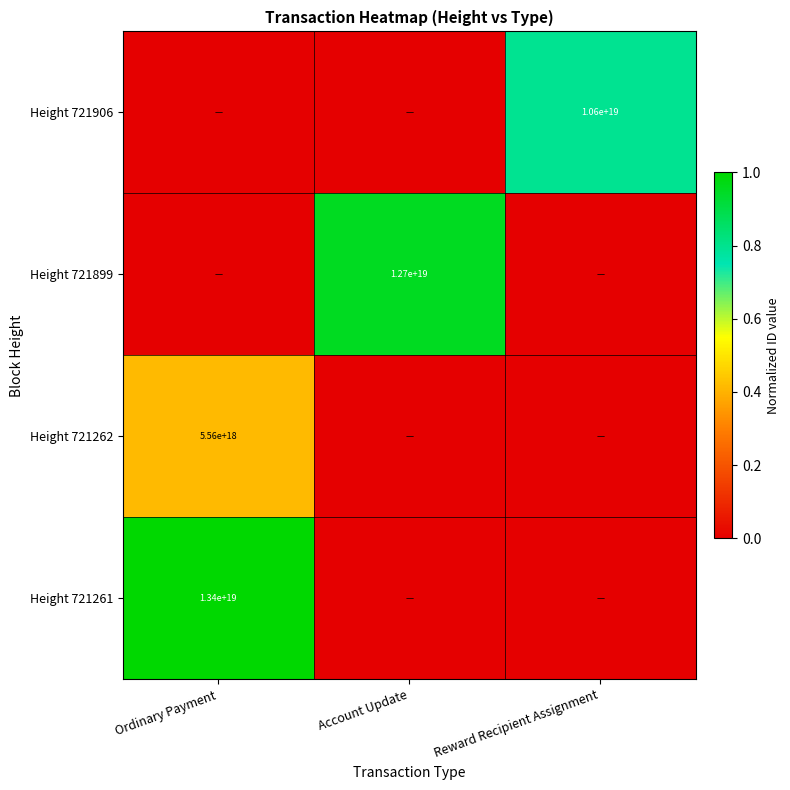

The value of Height 721906 at Reward Recipient Assignment is 10600000000000000000. True or false?

True